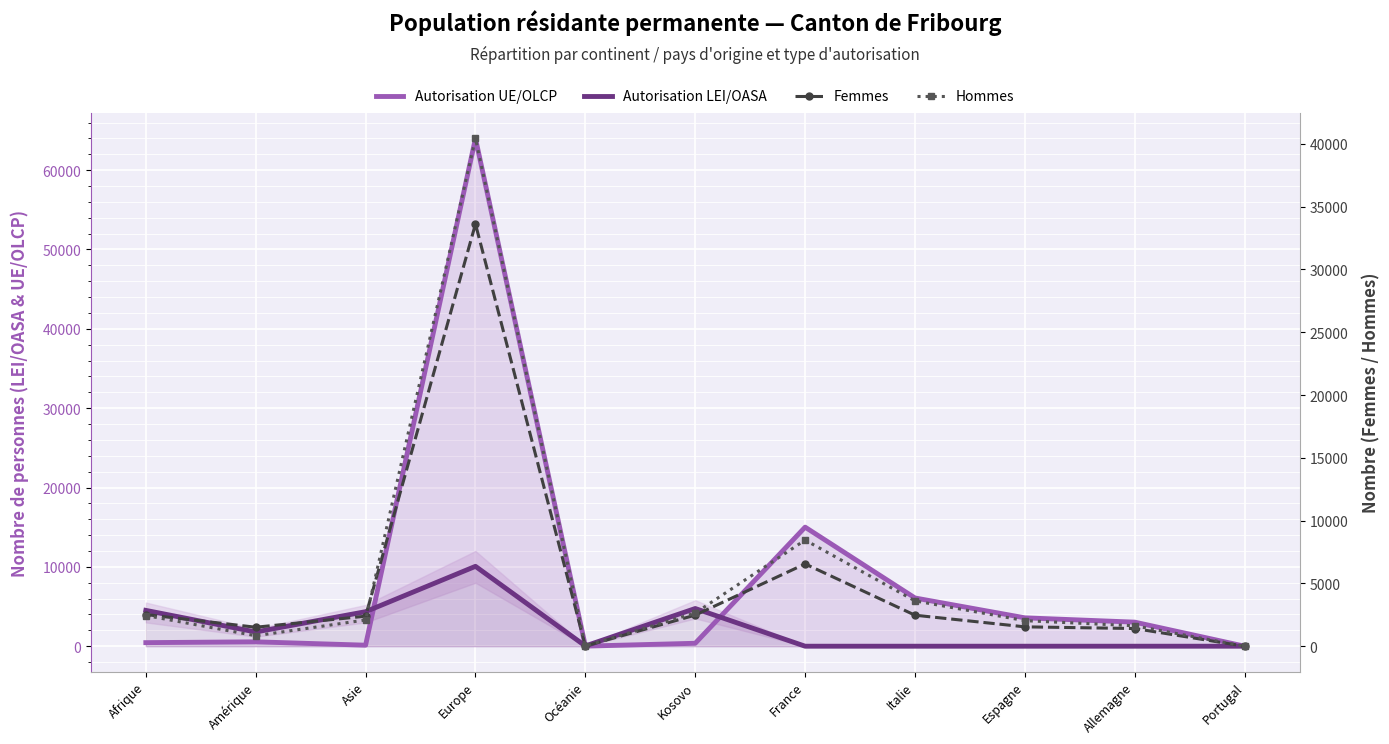

Reading right to left, what are all the values shown in this chart?

Autorisation UE/OLCP: Portugal=0	Allemagne=3032	Espagne=3576	Italie=6078	France=15004	Kosovo=370	Océanie=10	Europe=64000	Asie=128	Amérique=554	Afrique=449
Autorisation LEI/OASA: Portugal=0	Allemagne=0	Espagne=0	Italie=0	France=0	Kosovo=4750	Océanie=29	Europe=10067	Asie=4351	Amérique=1792	Afrique=4516
Femmes: Portugal=0	Allemagne=1408	Espagne=1542	Italie=2469	France=6553	Kosovo=2477	Océanie=17	Europe=33626	Asie=2390	Amérique=1511	Afrique=2521
Hommes: Portugal=0	Allemagne=1624	Espagne=2034	Italie=3609	France=8451	Kosovo=2643	Océanie=22	Europe=40441	Asie=2089	Amérique=835	Afrique=2444